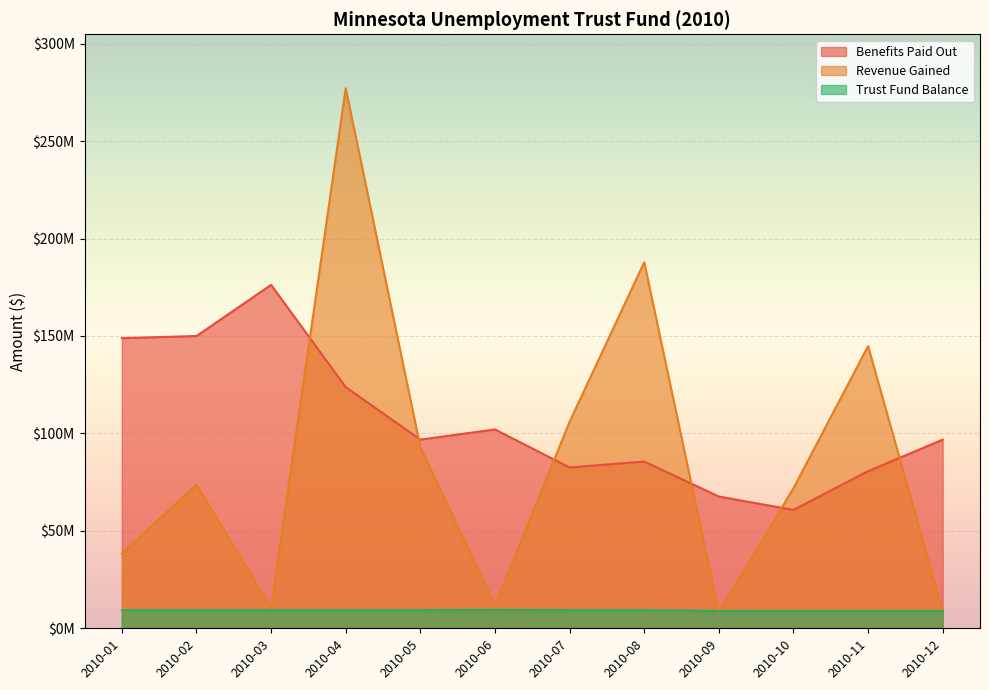

Which series has the largest range (max minus min)?

Revenue Gained